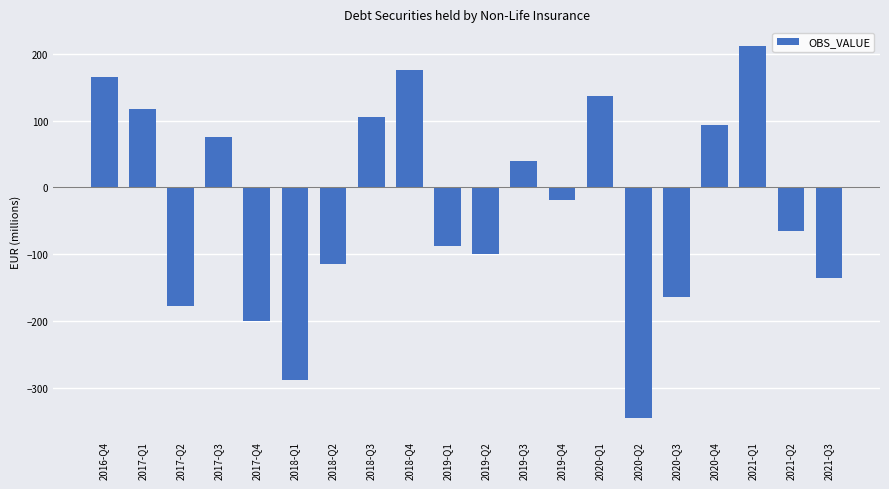

Rank the categories by value from lowest to highest.

2020-Q2, 2018-Q1, 2017-Q4, 2017-Q2, 2020-Q3, 2021-Q3, 2018-Q2, 2019-Q2, 2019-Q1, 2021-Q2, 2019-Q4, 2019-Q3, 2017-Q3, 2020-Q4, 2018-Q3, 2017-Q1, 2020-Q1, 2016-Q4, 2018-Q4, 2021-Q1